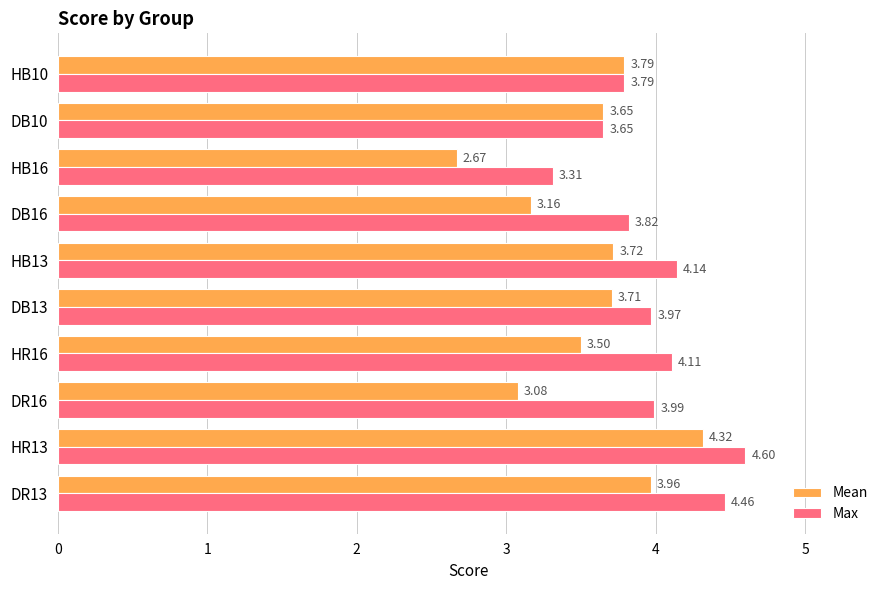

Rank the series by their maximum value, from lowest to highest.

Mean, Max